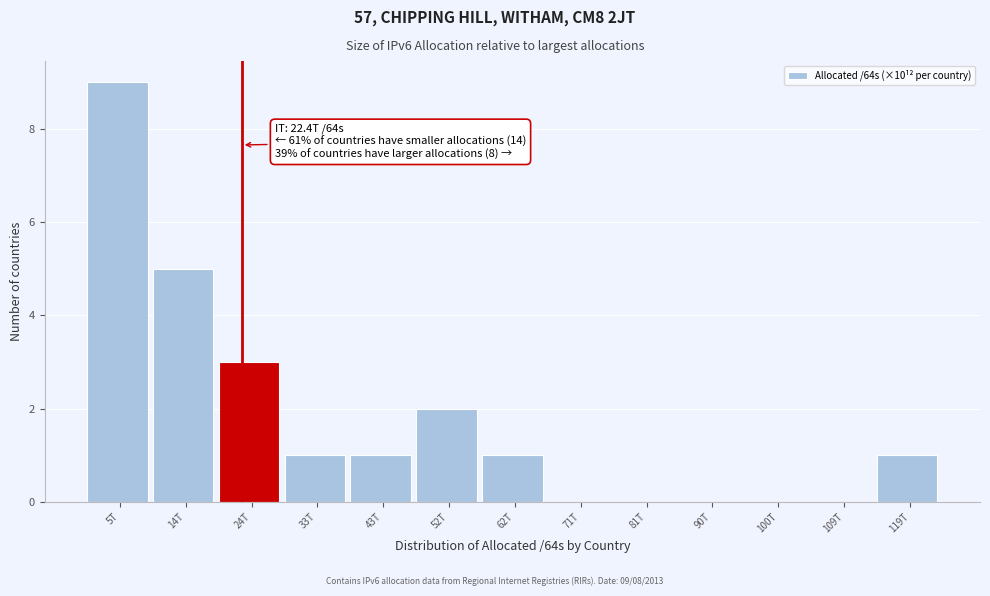

Reading left to right, list all the values displayed in this chart.

5T=9	14T=5	24T=3	33T=1	43T=1	52T=2	62T=1	71T=0	81T=0	90T=0	100T=0	109T=0	119T=1